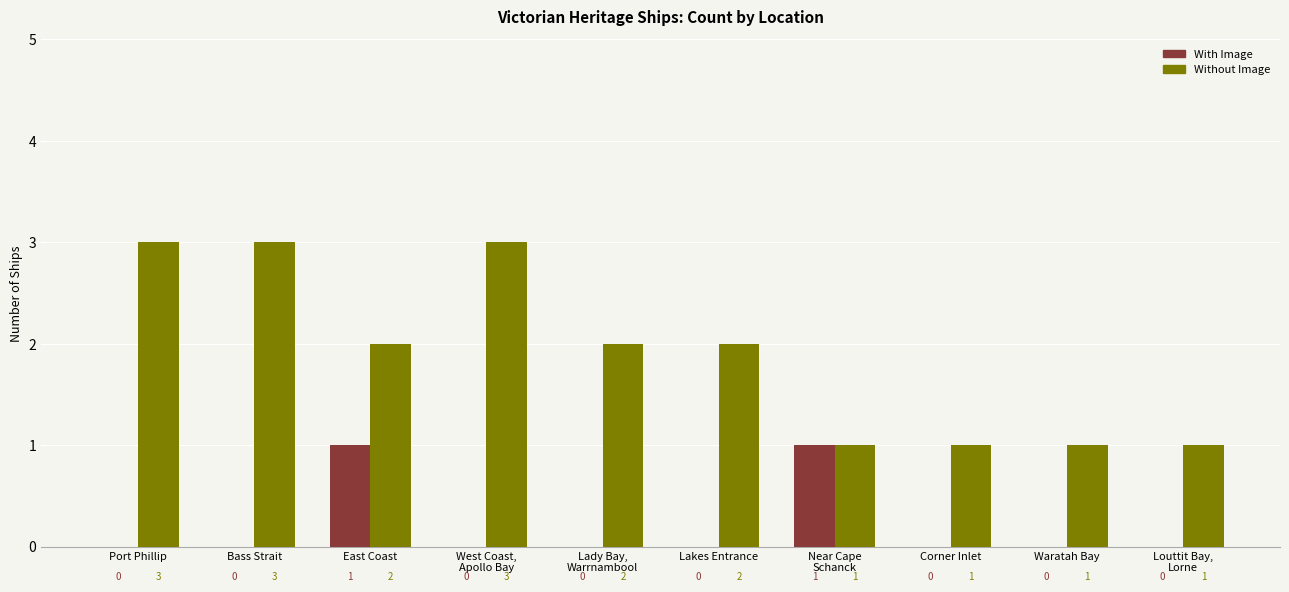

How many With Image values are between 0 and 1?

10